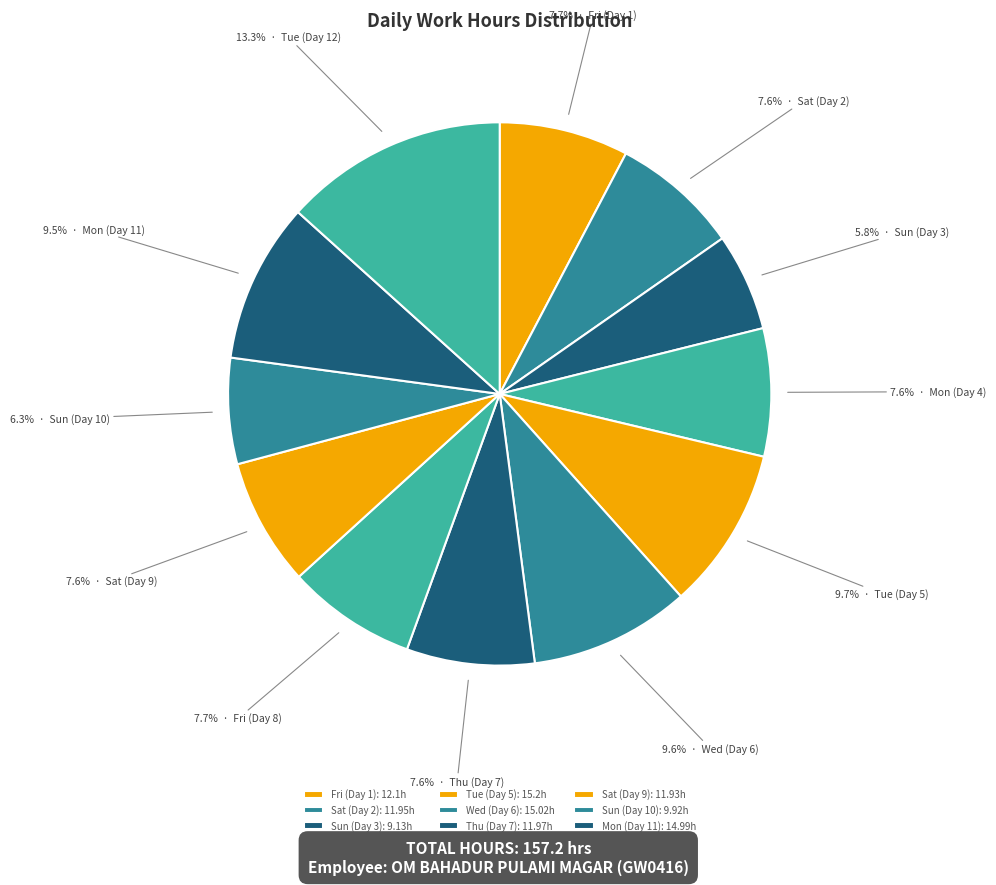

How many segments does this pie chart have?

12